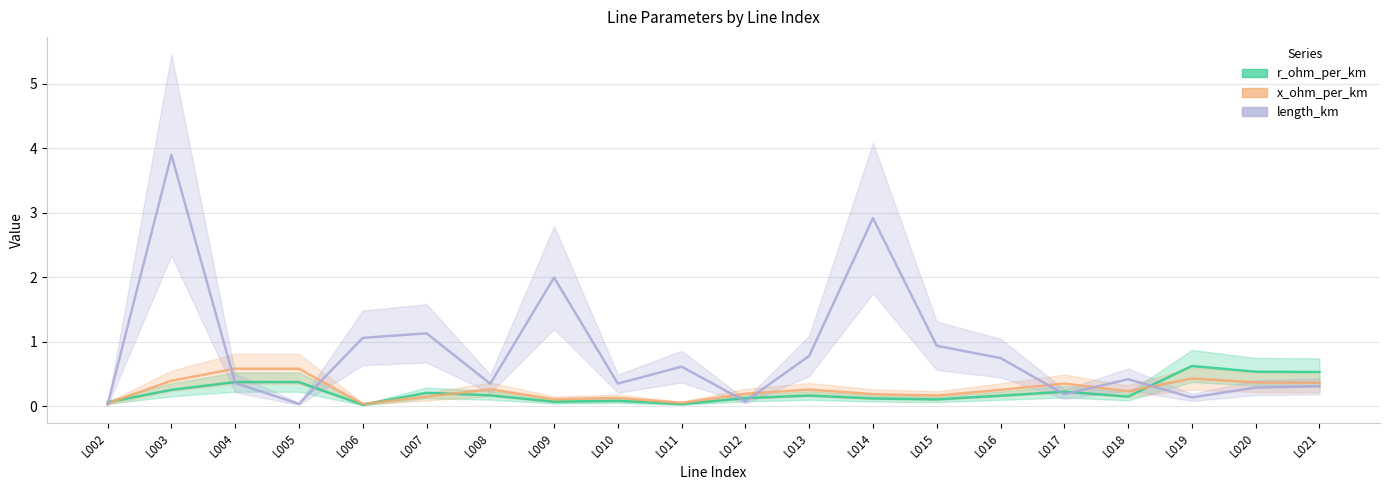

What is the sum of all r_ohm_per_km values?

4.4